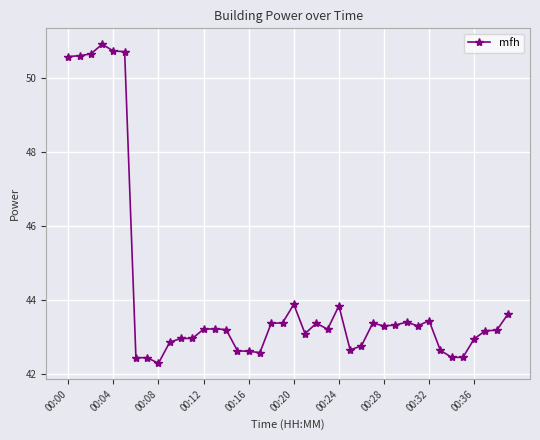

What is the smallest value displayed?

42.3